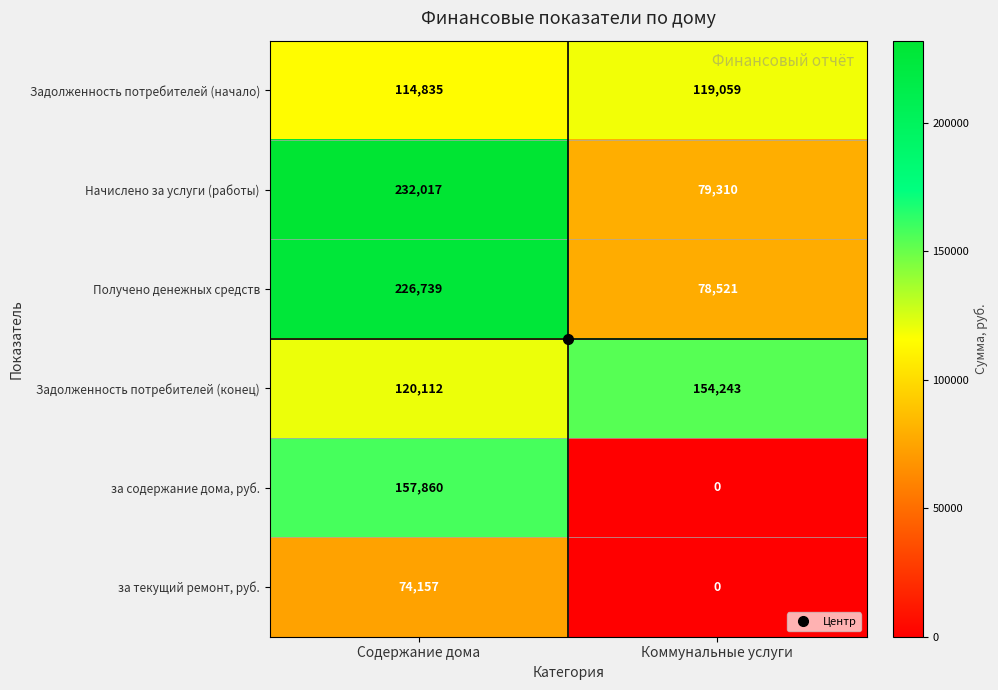

What is the difference between the maximum and minimum values in the Задолженность потребителей (начало) series?

4224